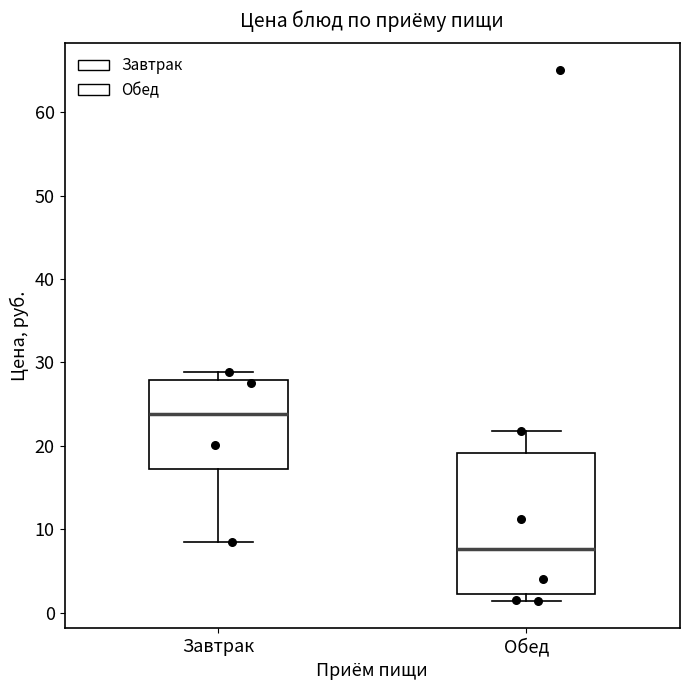

Comparing the boxes themselves (not the whiskers), which one is the tallest?

Обед